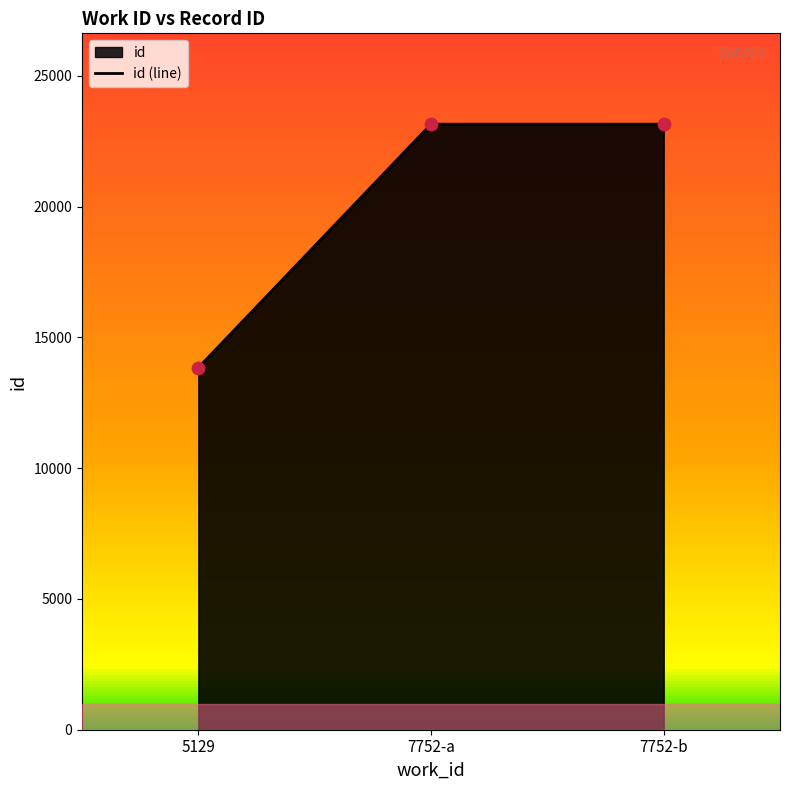

What is the change in value from 5129 to 7752-b?

+9308